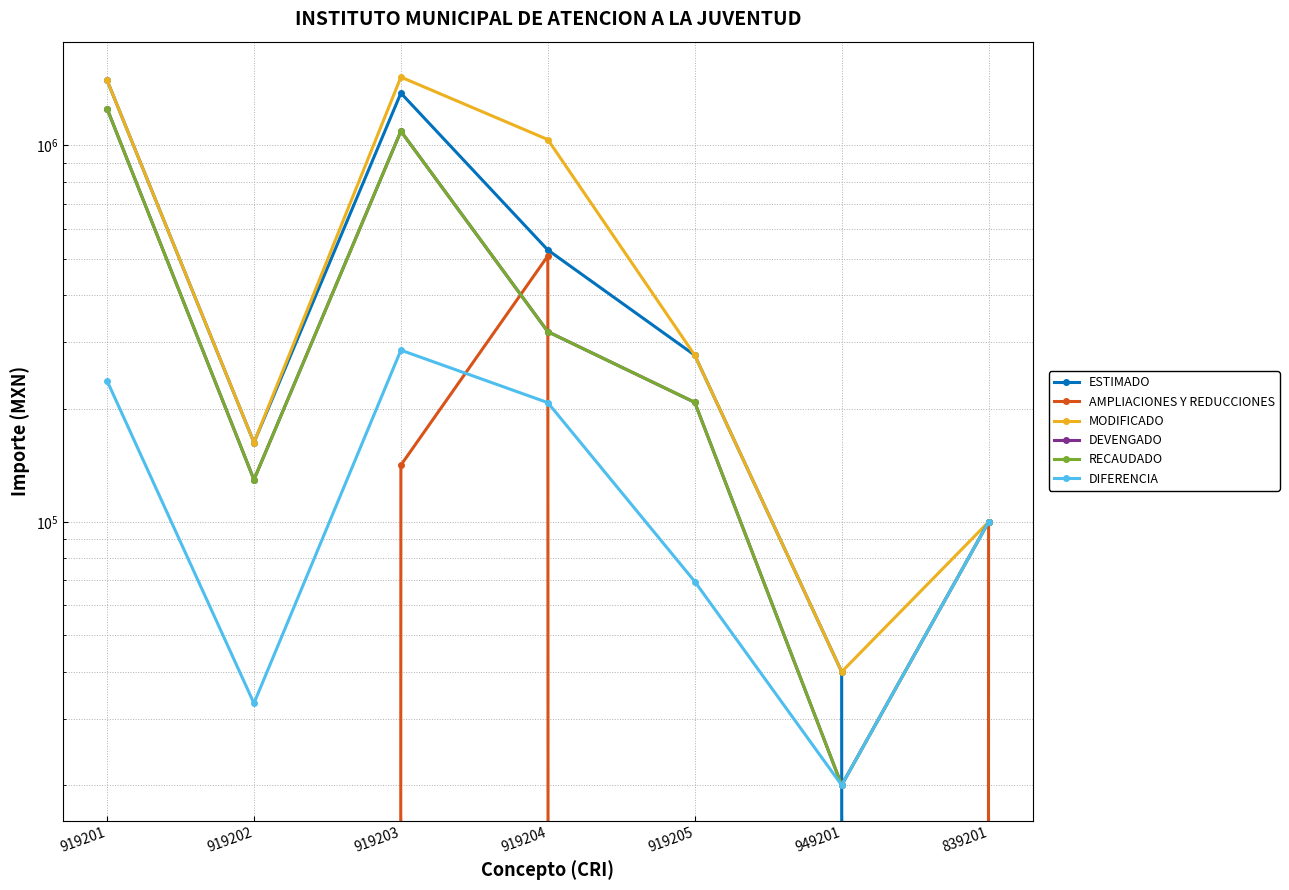

What is the value of the DIFERENCIA point at the 4th from the left?

207363.8